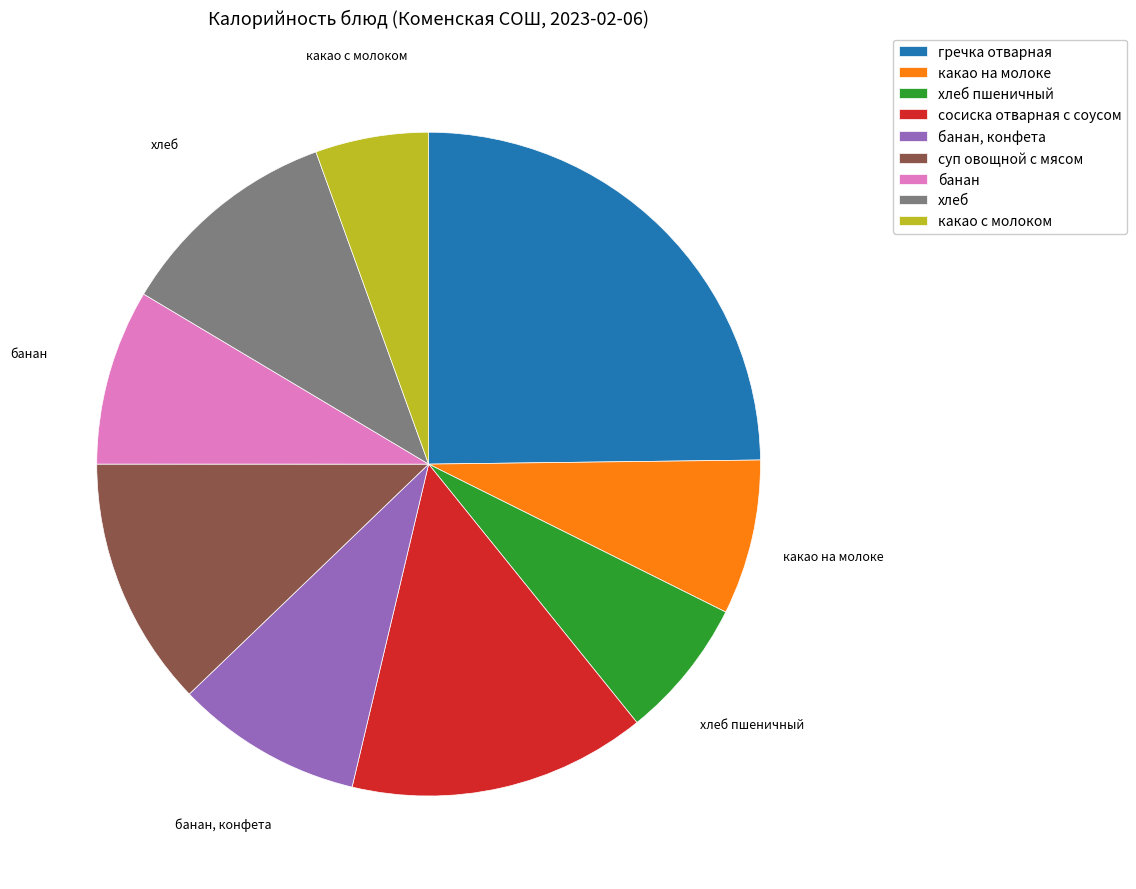

Which slice is the smallest?

какао с молоком